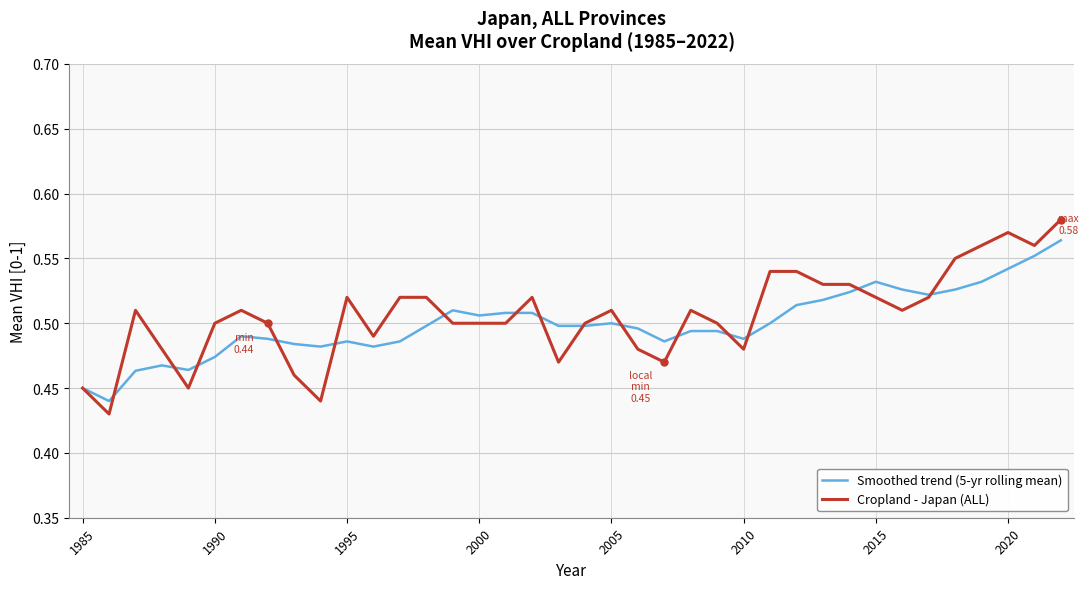

Which series has the largest range (max minus min)?

Cropland - Japan (ALL)